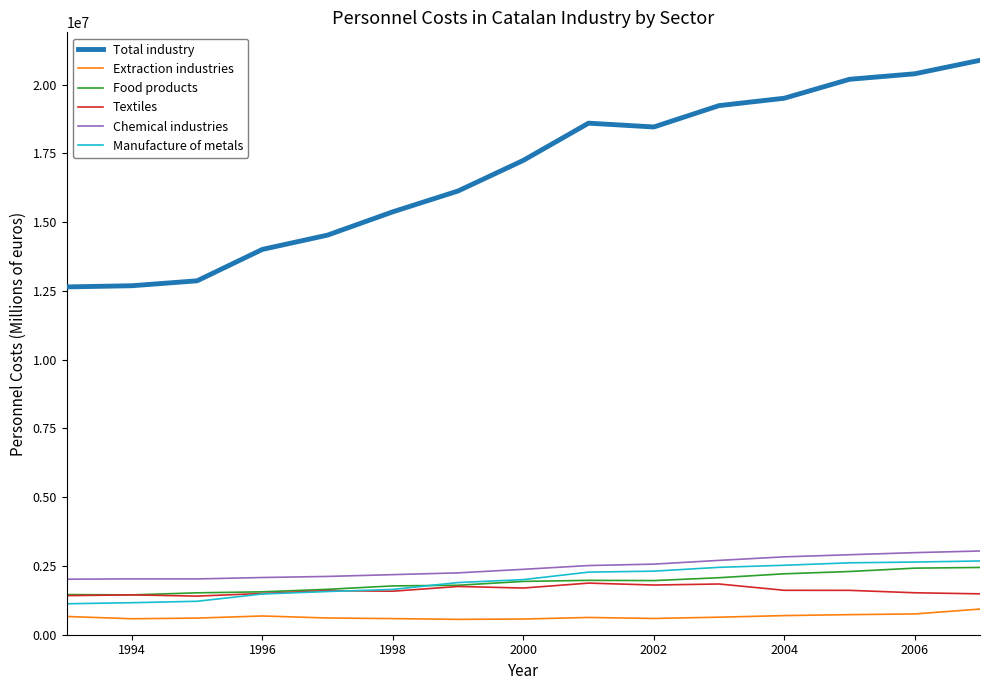

What is the maximum value for Textiles?

1876741